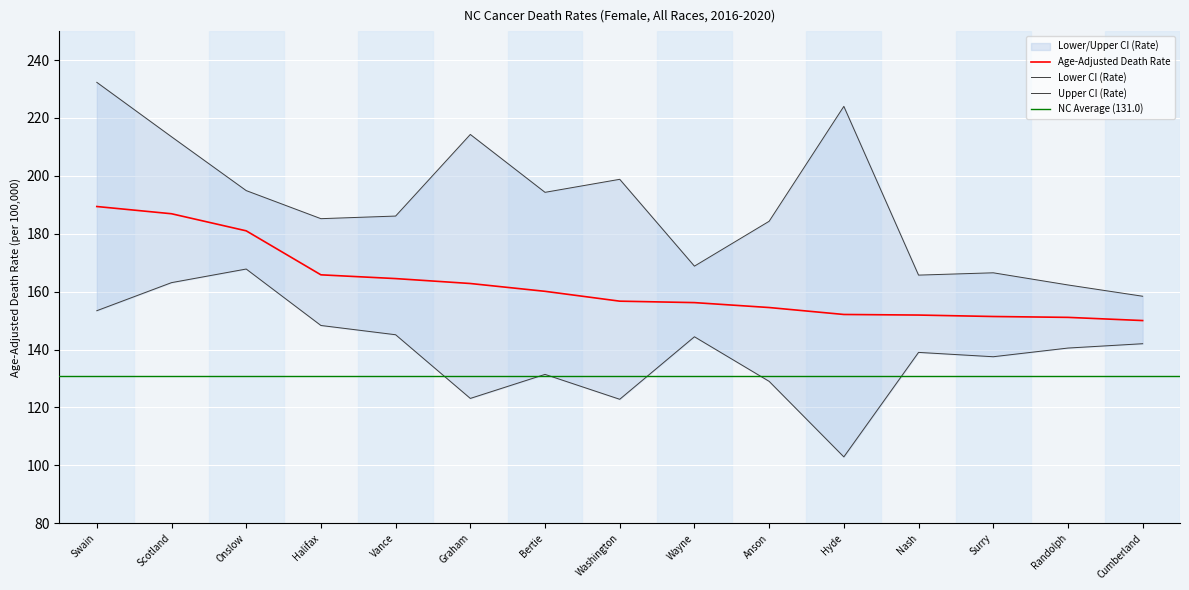

What is the total value across all series at Vance?

495.7